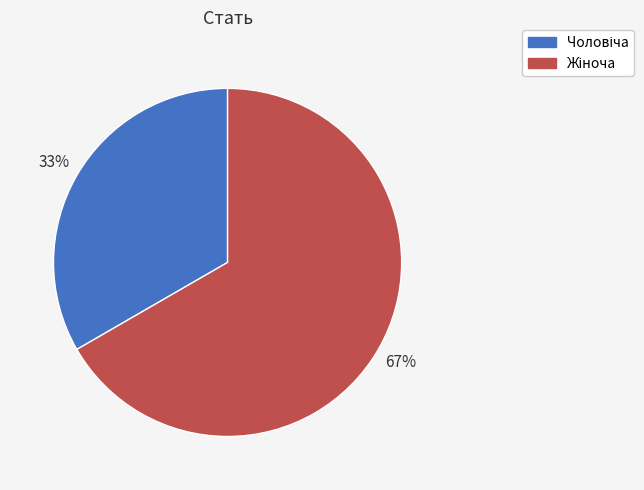

To the nearest percent, what is the average slice percentage?

50%